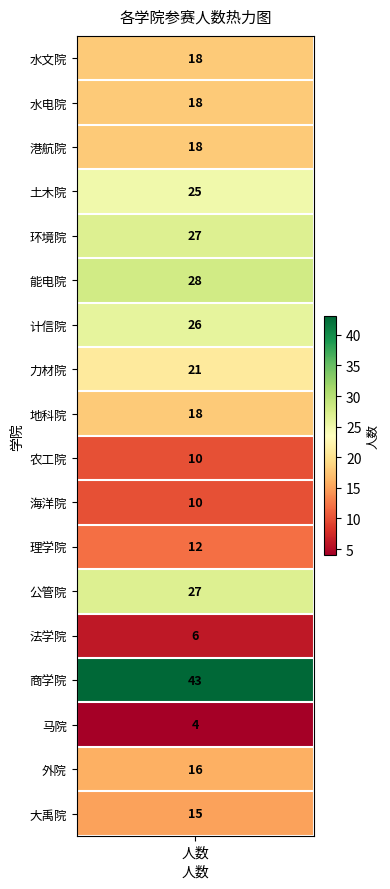

Rank the categories by value from lowest to highest.

马院, 法学院, 农工院, 海洋院, 理学院, 大禹院, 外院, 水文院, 水电院, 港航院, 地科院, 力材院, 土木院, 计信院, 环境院, 公管院, 能电院, 商学院